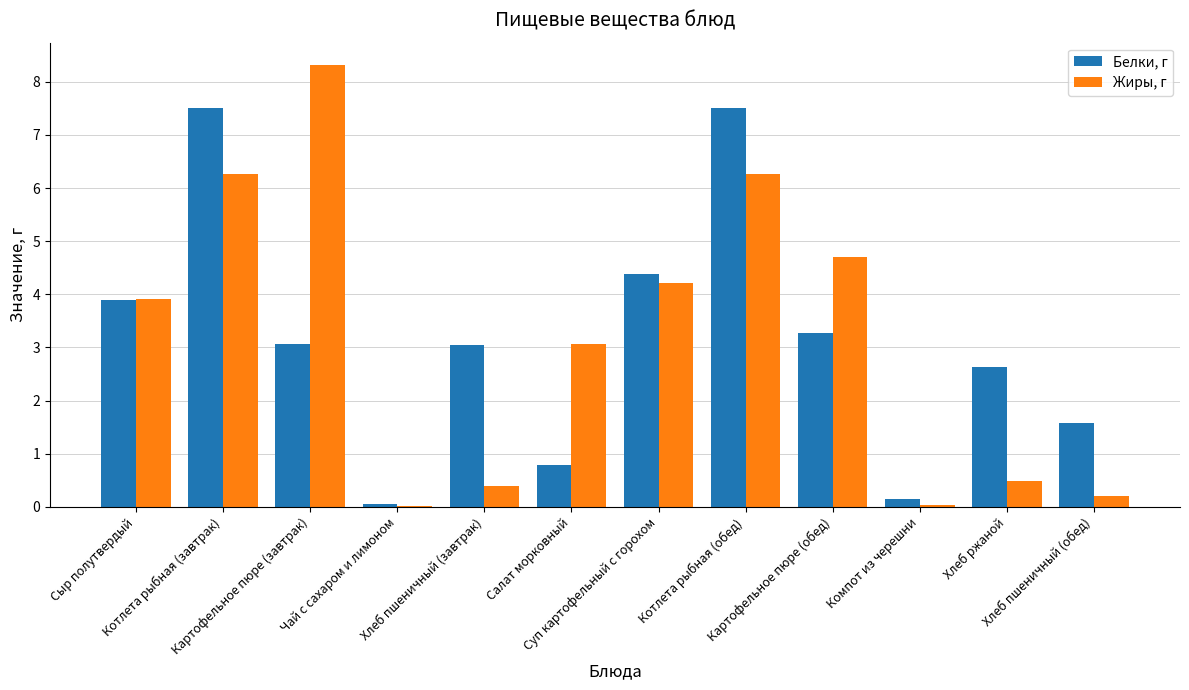

What is the sum of all Жиры, г values?

37.9